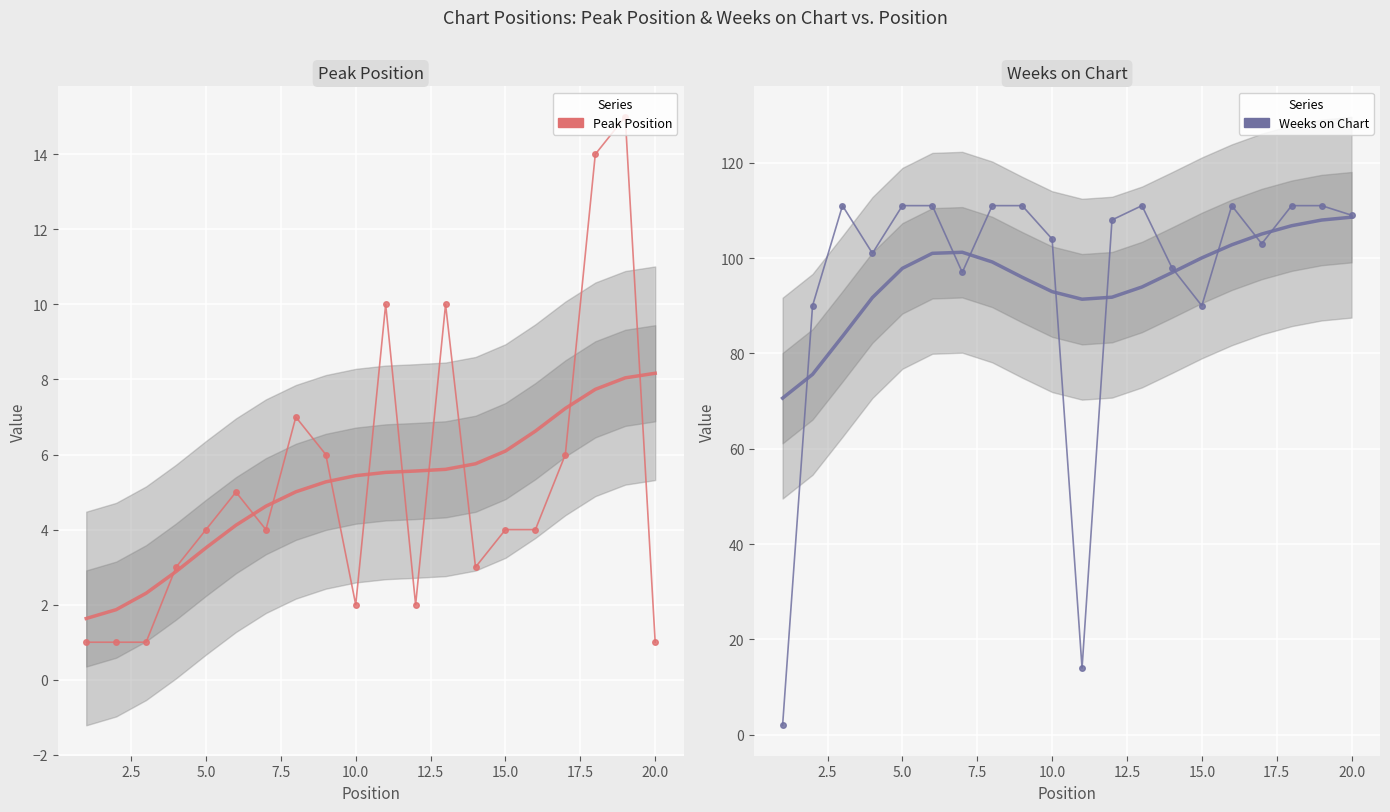

What is the lowest value of the Weeks on Chart (trend) series?

70.6